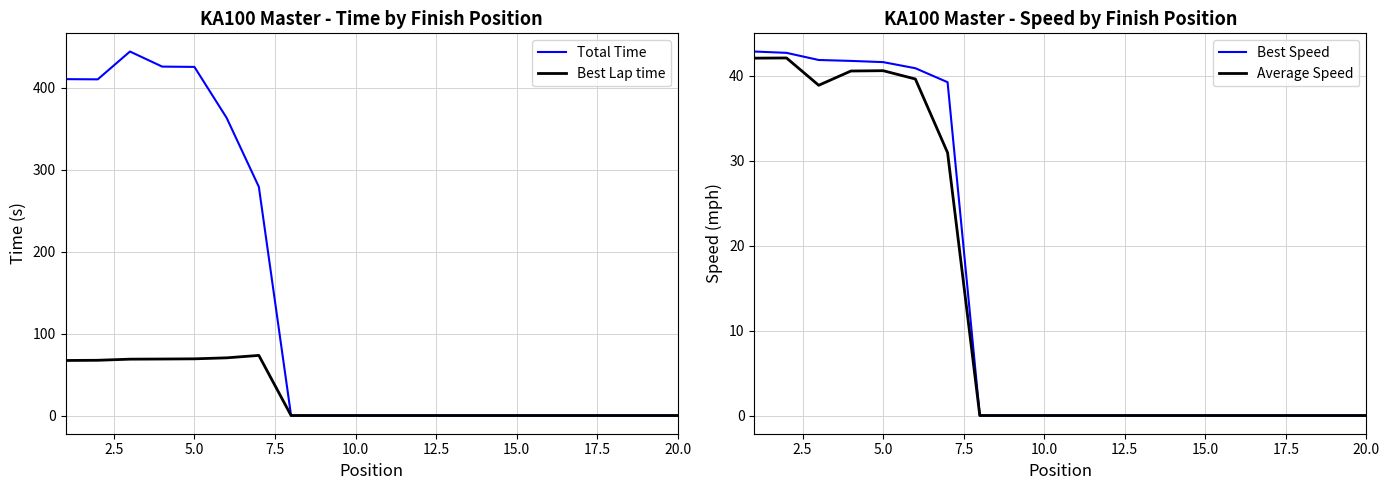

Which series has the largest range (max minus min)?

Total Time